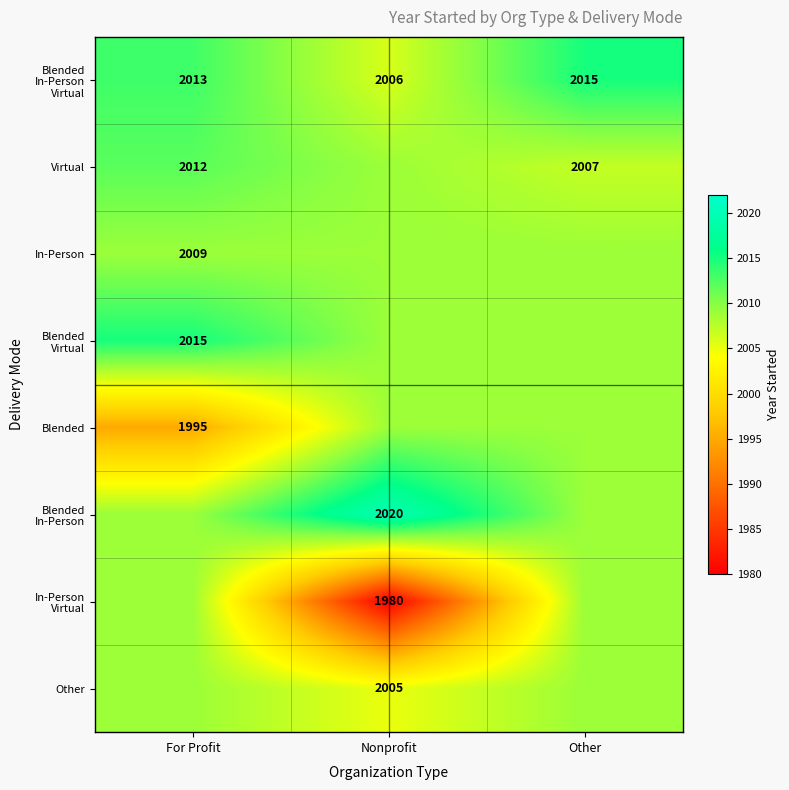

The value of Other at Nonprofit is 2780. True or false?

False